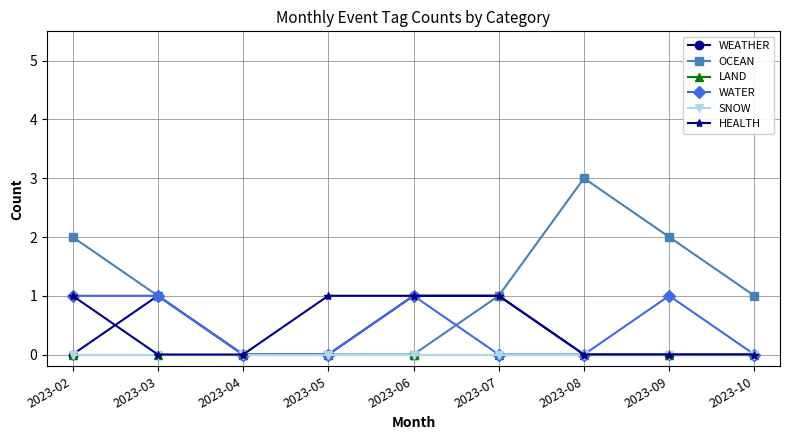

How many lines are shown in the chart?

6